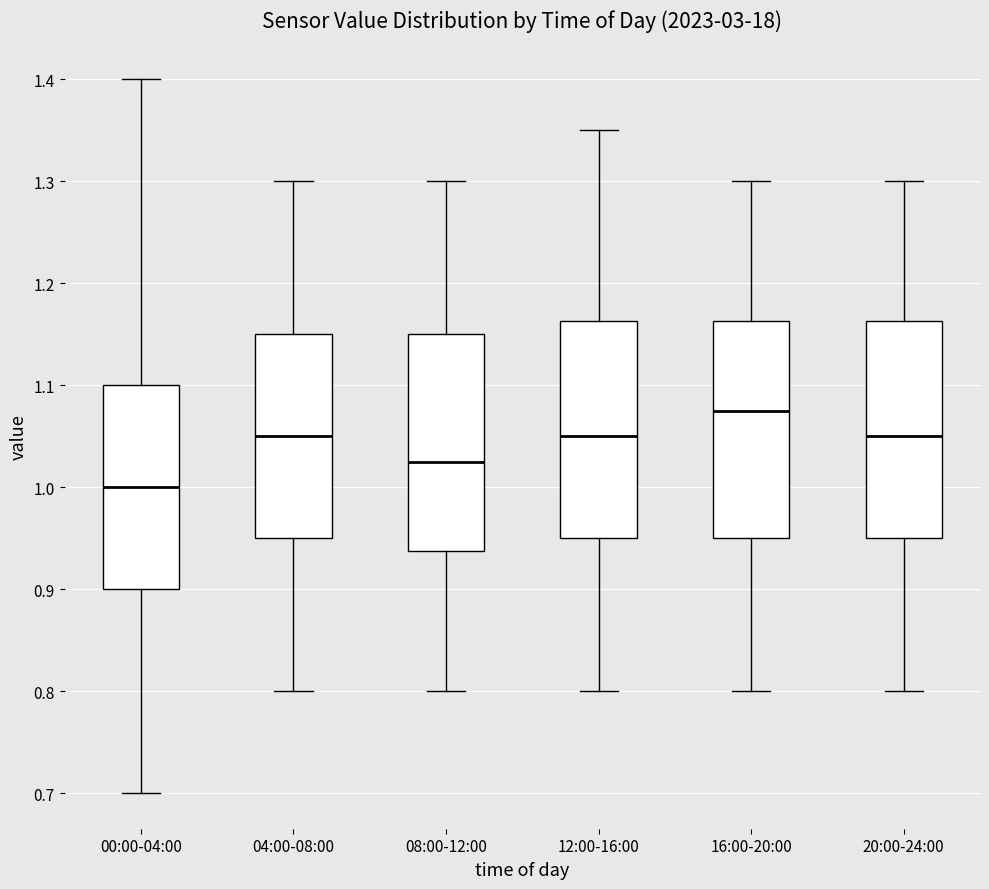

Where is the lower edge of the box for 04:00-08:00 on the y-axis? The values are not printed on the chart, so give them approximately, as read against the axis.

0.95